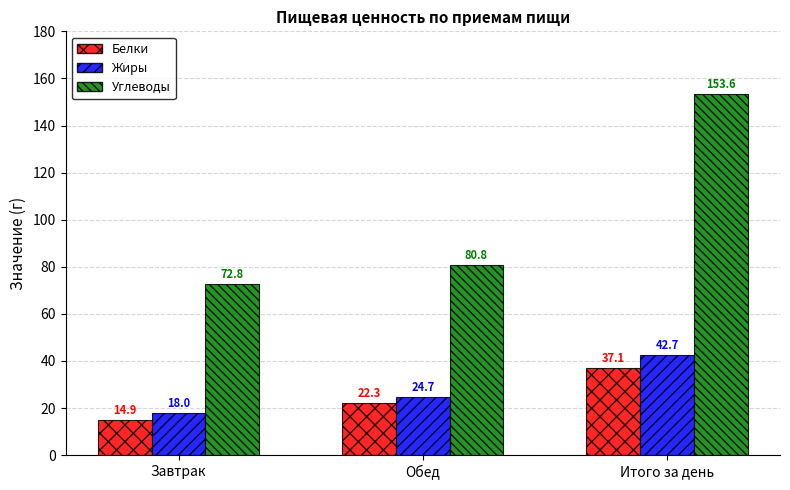

What is the difference between the highest and lowest values at Завтрак?

58.0